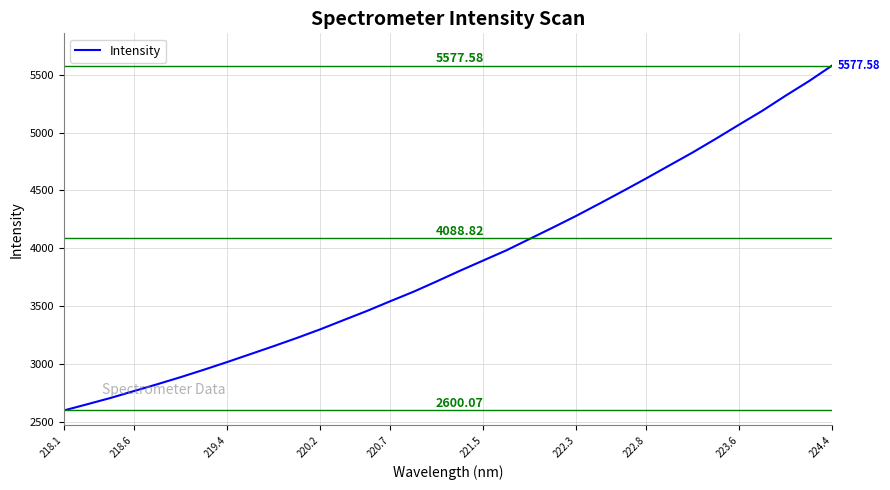

Is this an area chart (filled region under the line)?

No